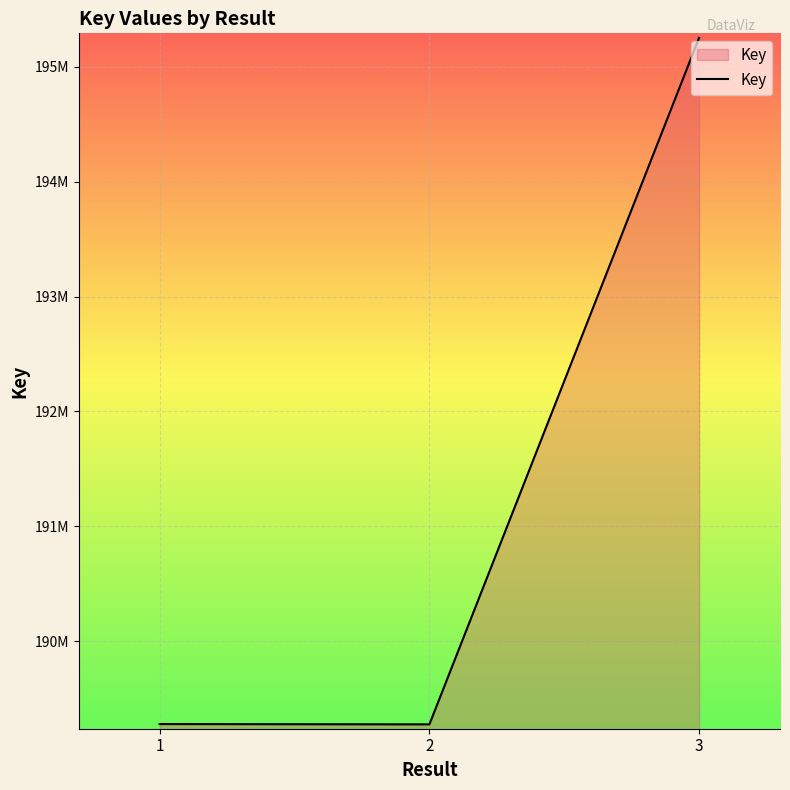

True or false: the data shows 189275283 at 2.

True